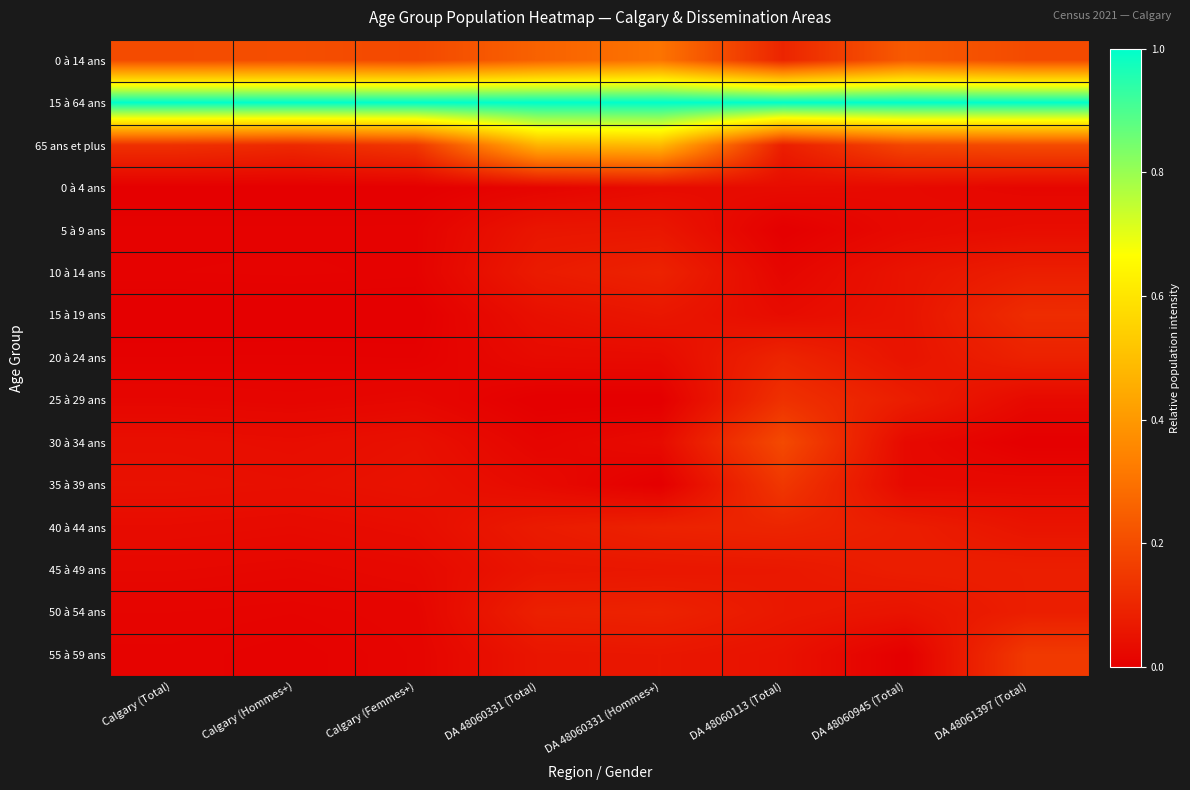

Rank the series by their maximum value, from lowest to highest.

0 à 4 ans, 5 à 9 ans, 45 à 49 ans, 10 à 14 ans, 50 à 54 ans, 20 à 24 ans, 40 à 44 ans, 15 à 19 ans, 25 à 29 ans, 35 à 39 ans, 55 à 59 ans, 30 à 34 ans, 0 à 14 ans, 65 ans et plus, 15 à 64 ans